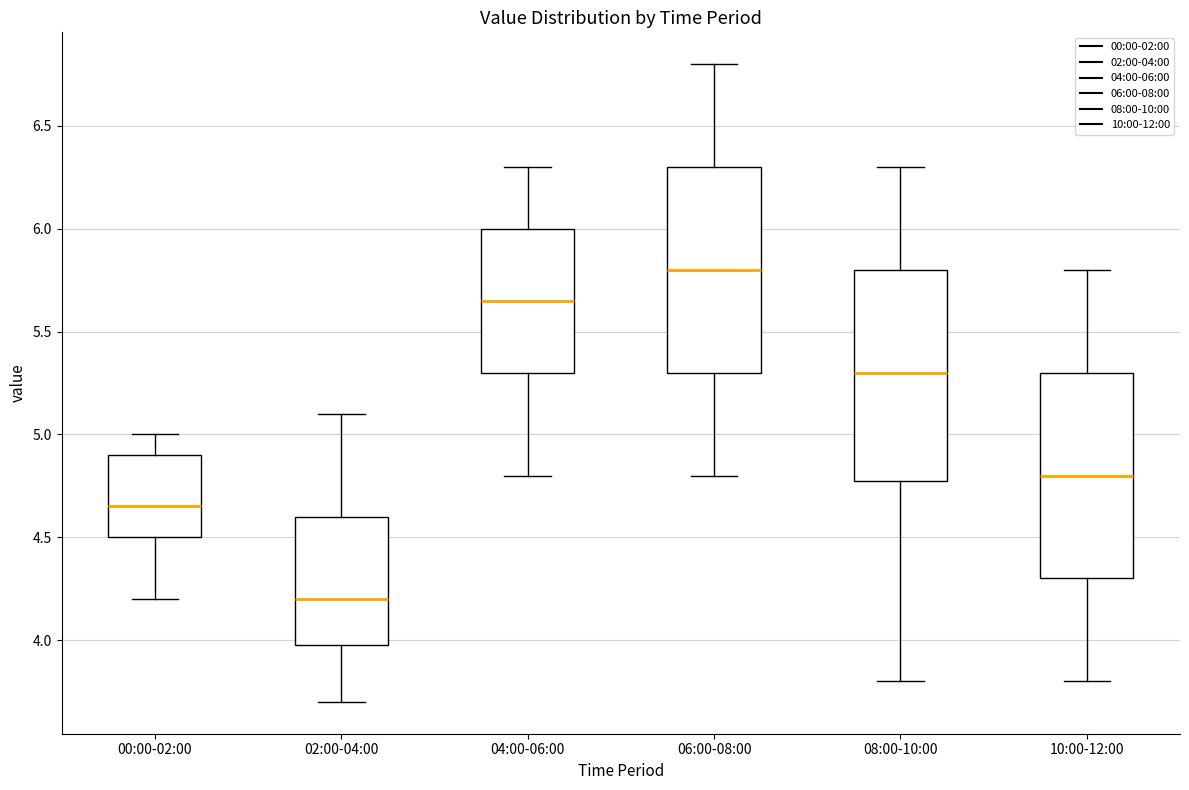

Where does the upper whisker of the box for 08:00-10:00 end on the y-axis? The values are not printed on the chart, so give them approximately, as read against the axis.

6.30